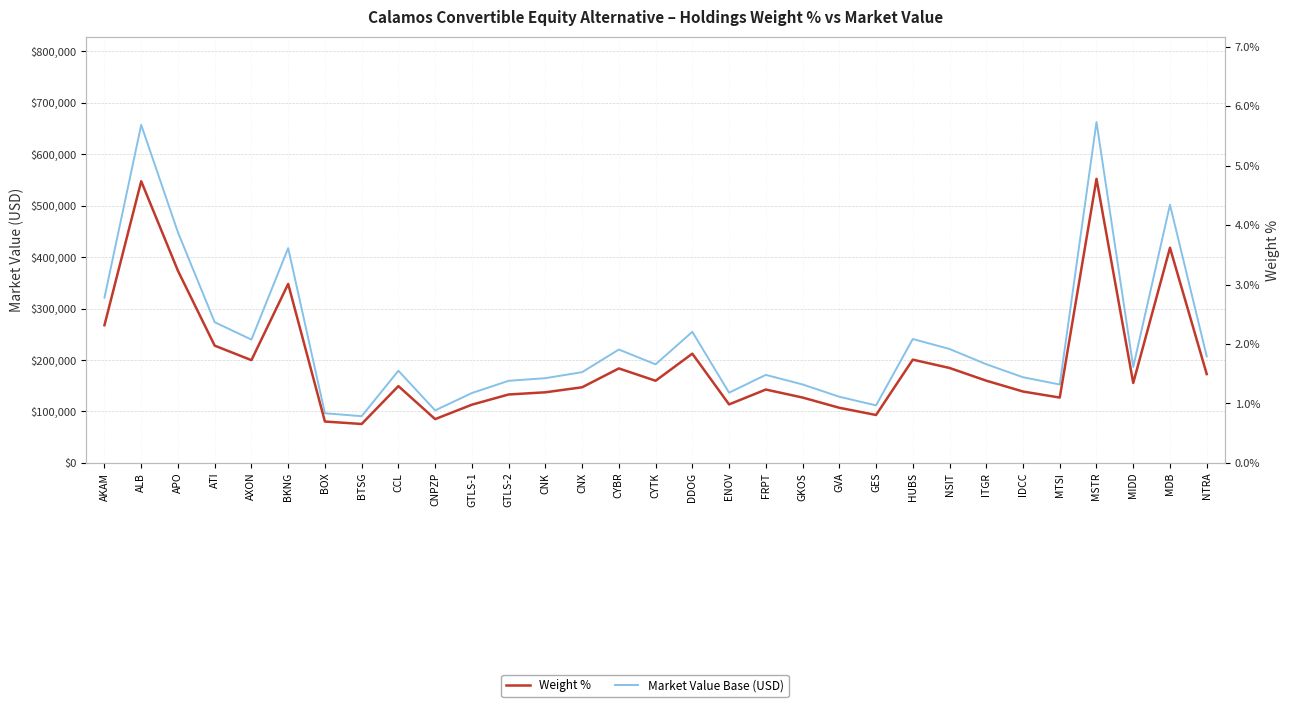

What is the label of the 5th point from the right?

MTSI